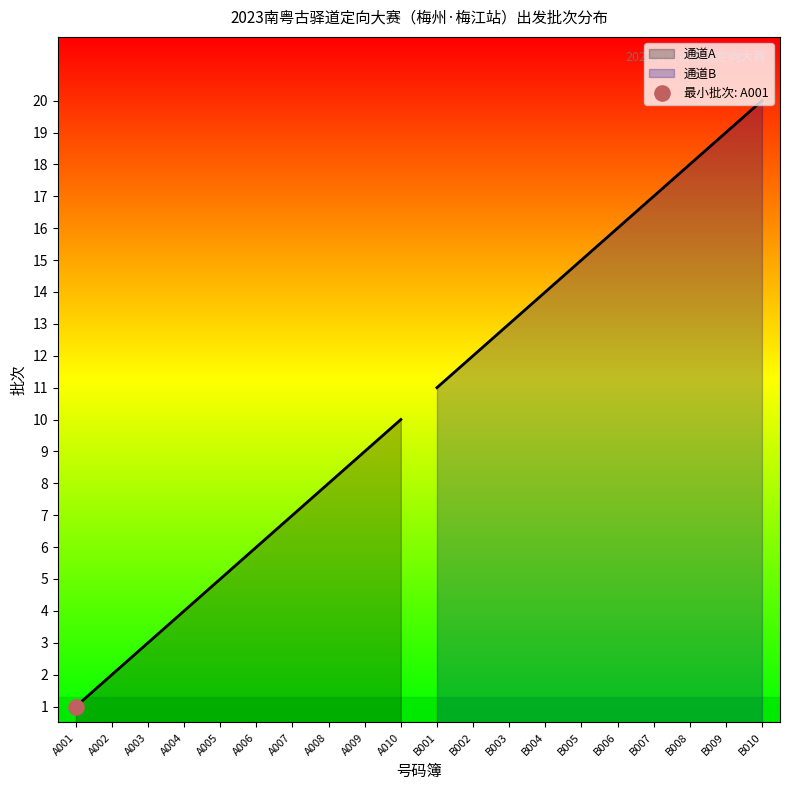

Approximately how many times larger is the value at B006 compared to A005?

3.2